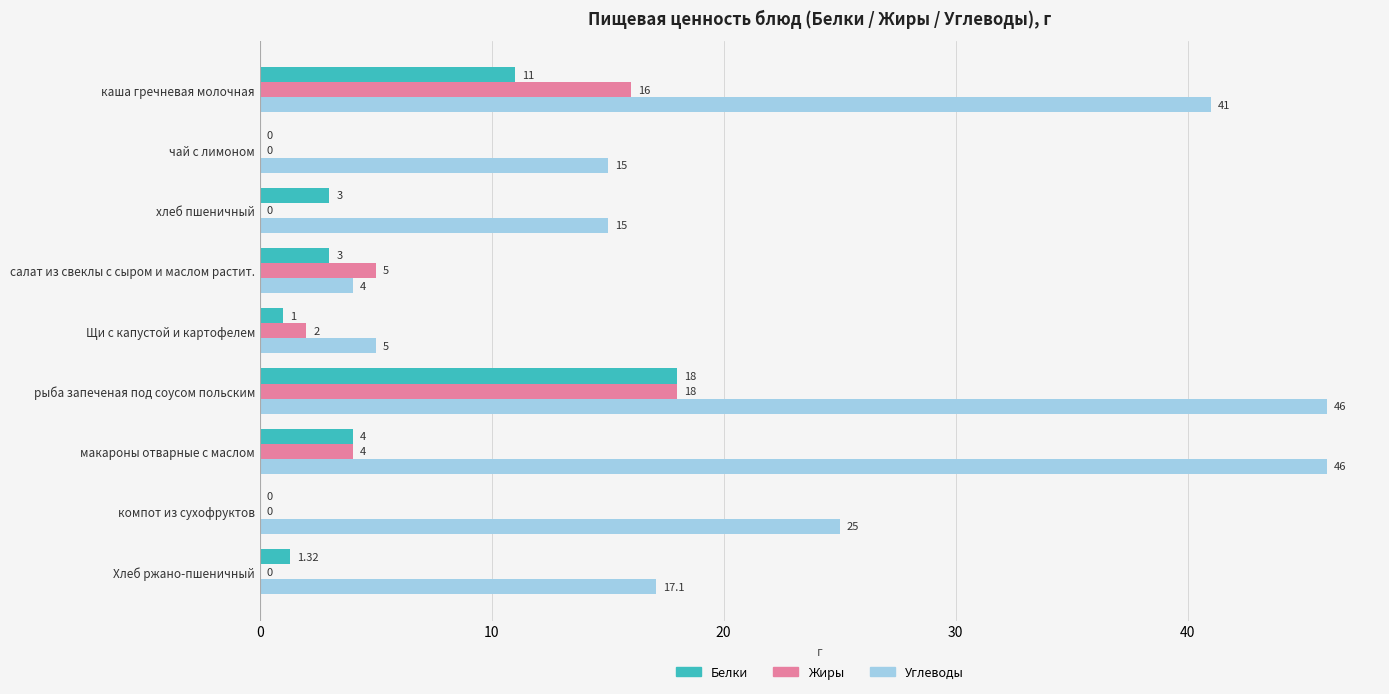

At which label is Углеводы closest to 25?

компот из сухофруктов